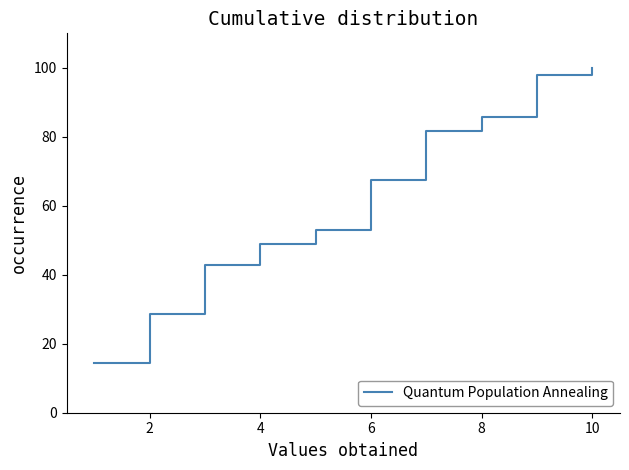

What is the greatest value displayed?

100.0